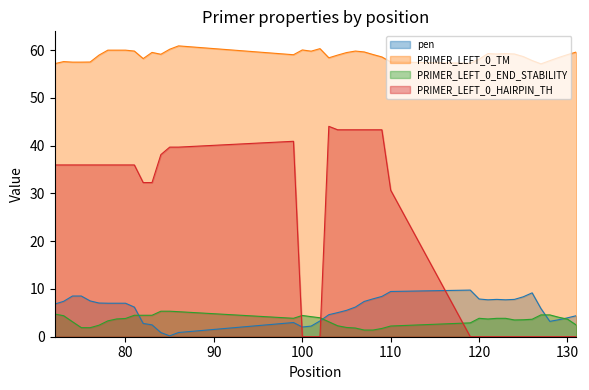

Rank the series by their maximum value, from lowest to highest.

PRIMER_LEFT_0_END_STABILITY, pen, PRIMER_LEFT_0_HAIRPIN_TH, PRIMER_LEFT_0_TM